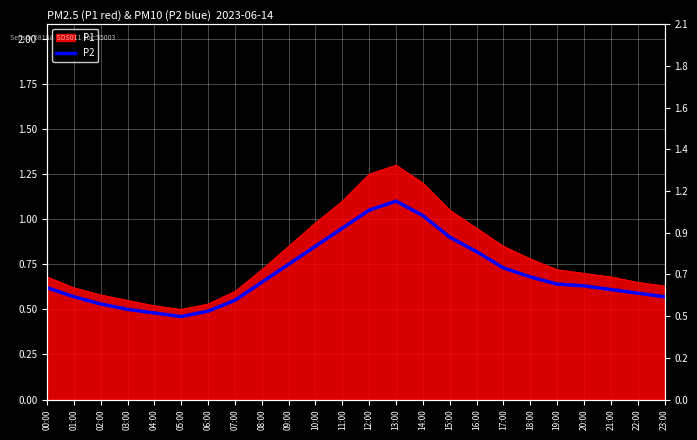

Which label corresponds to the largest value in the chart?

13:00